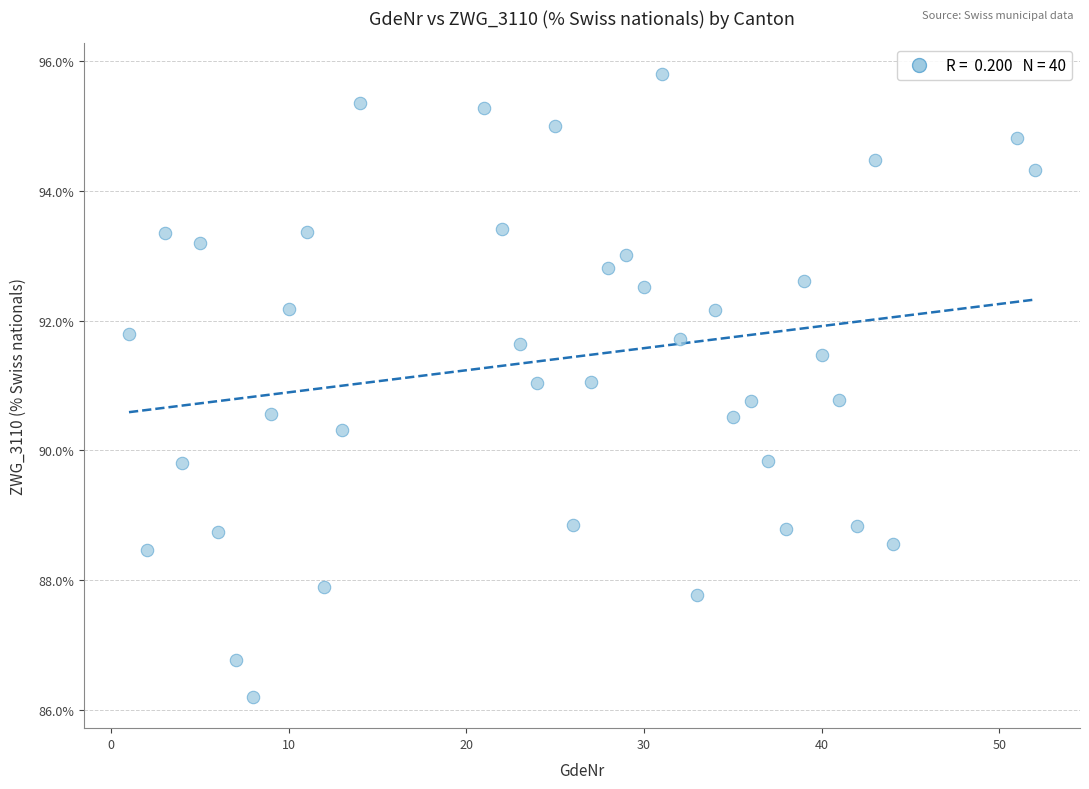

What is the range of Y values (max minus min)?

9.6